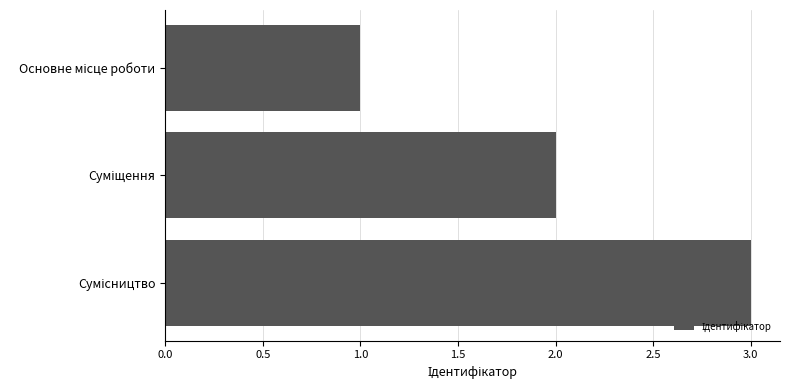

What is the maximum value shown in the chart?

3